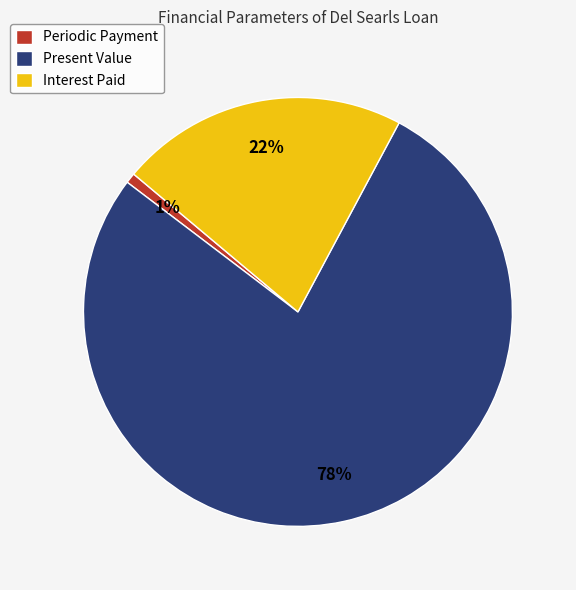

To the nearest percent, what portion does Interest Paid represent?

22%